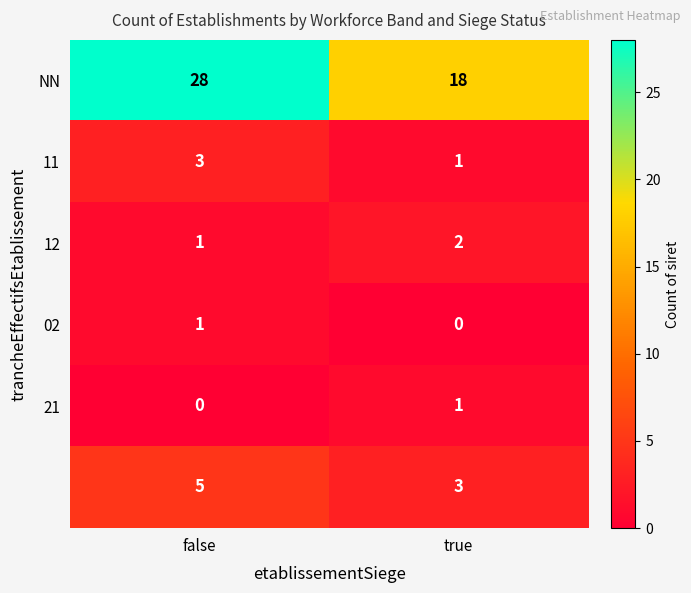

At how many categories does at least one series exceed 4?

2